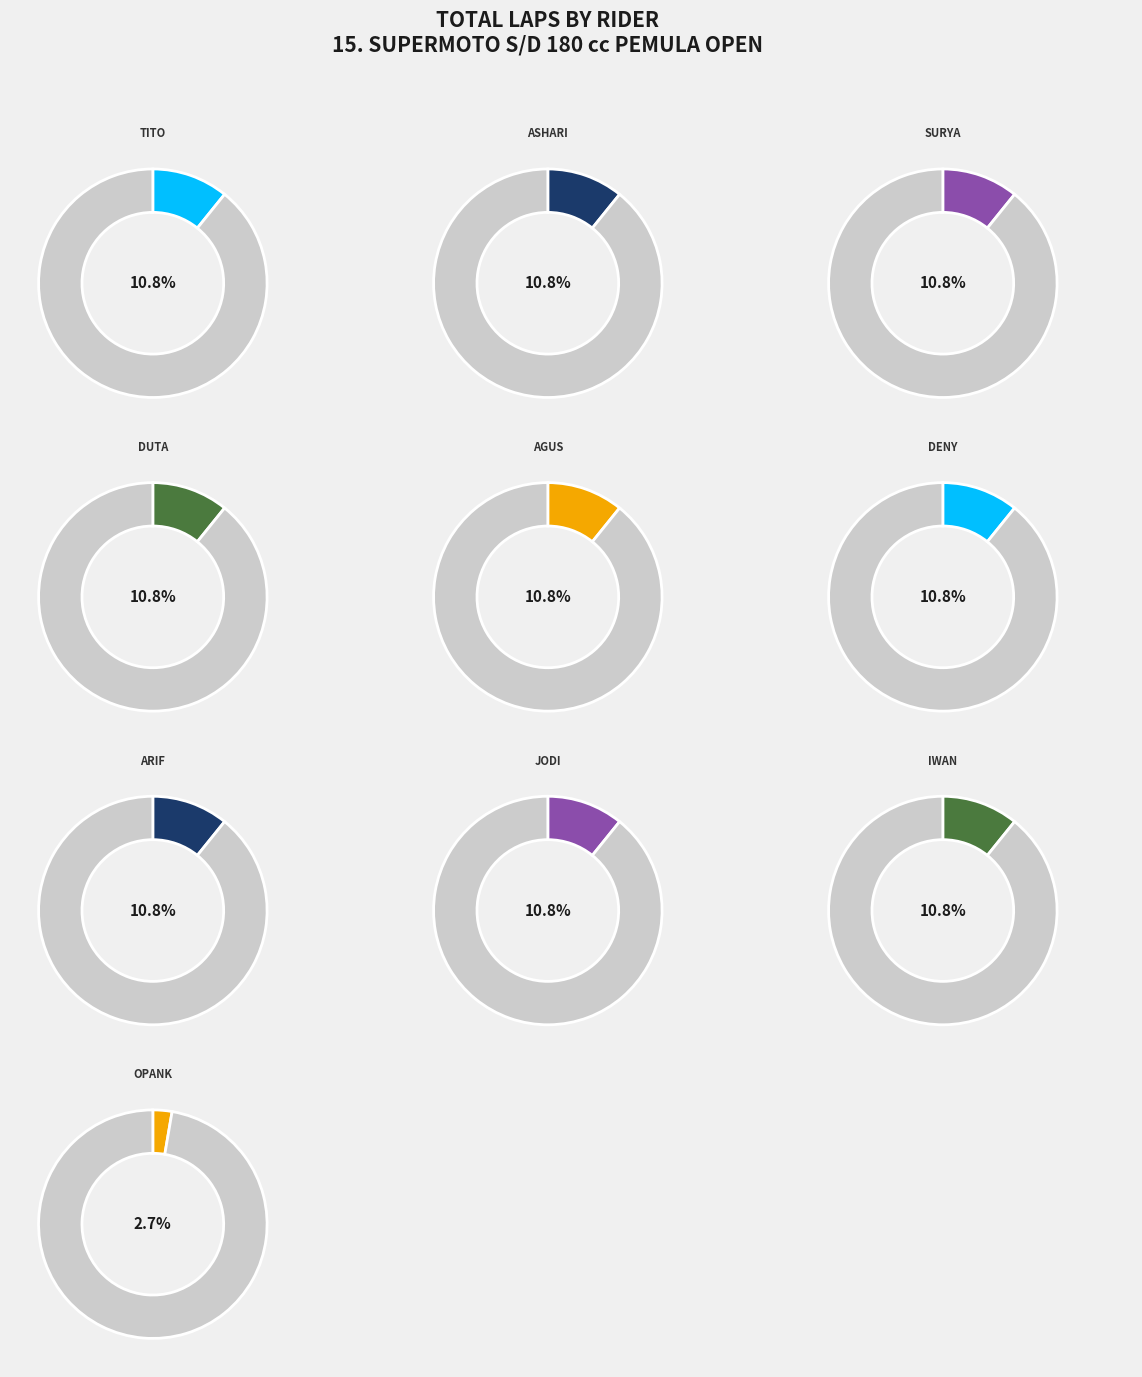

What percentage is the IWAN PARCOK slice, to the nearest percent?

11%